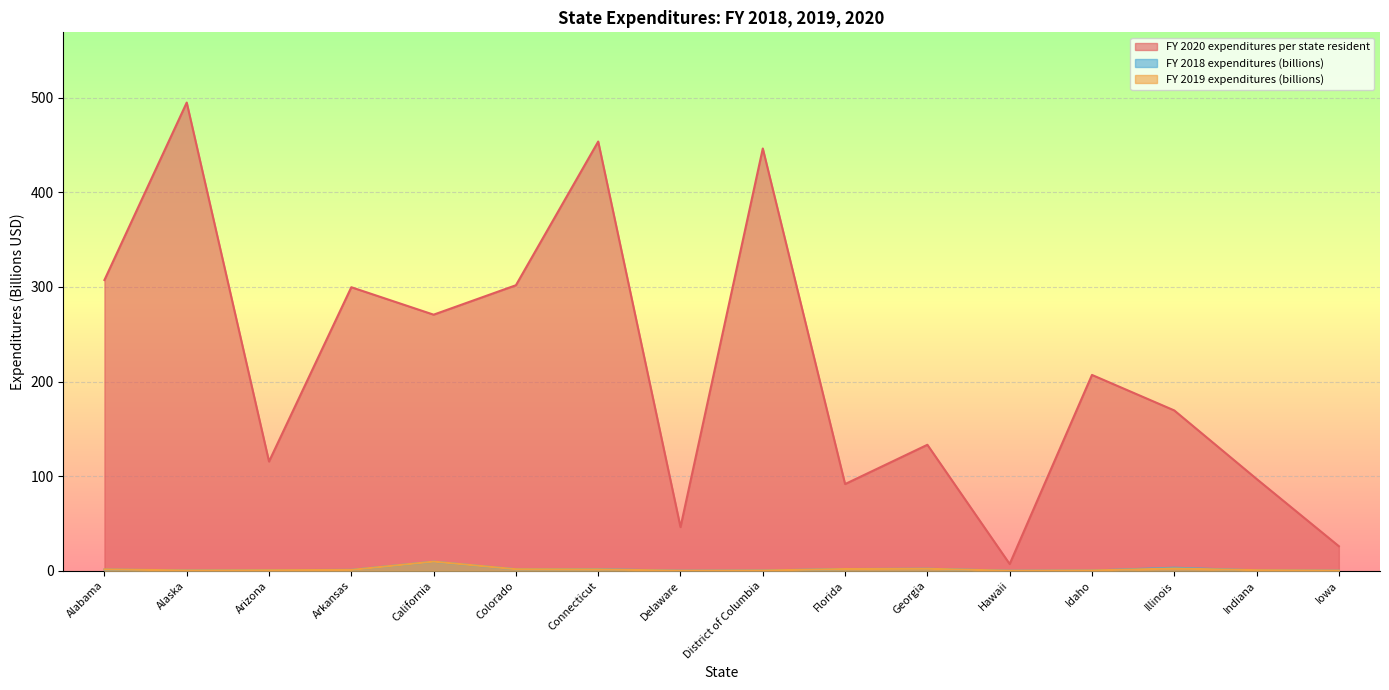

How many lines are shown in the chart?

3